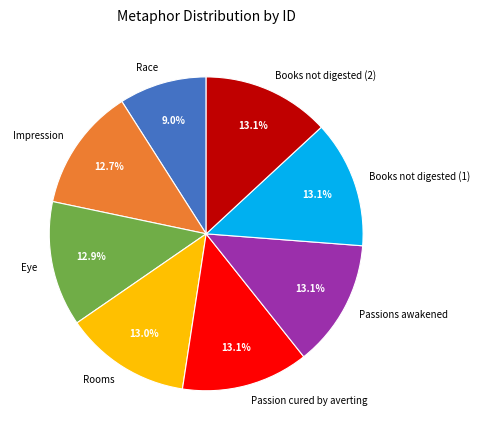

Does Race account for over 50% of the chart?

No